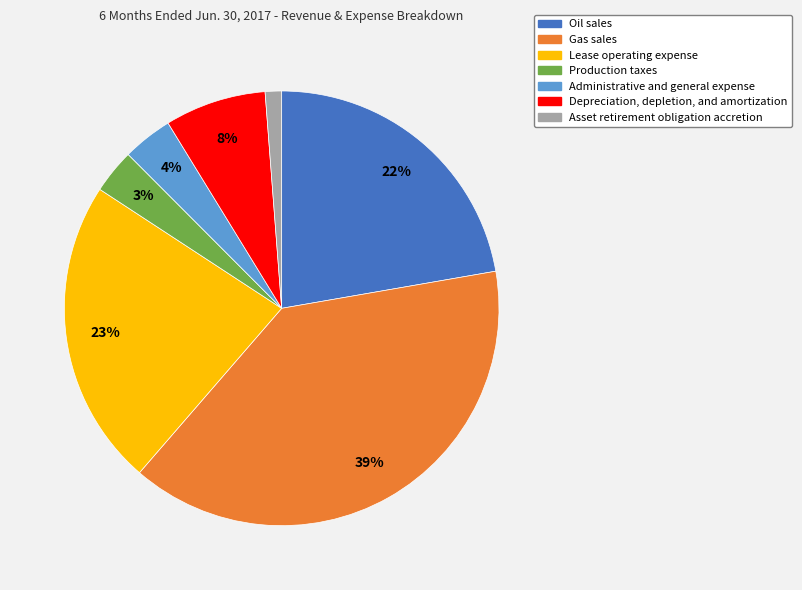

Between Administrative and general expense and Oil sales, which is larger?

Oil sales